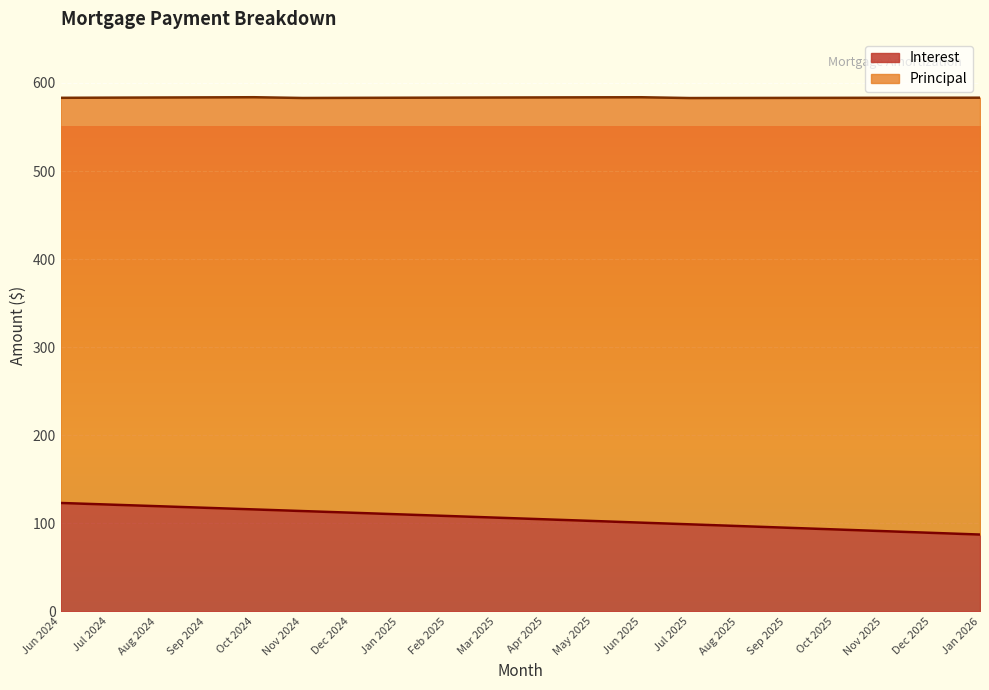

What is the difference between the values at Aug 2024 and Apr 2025?

14.9